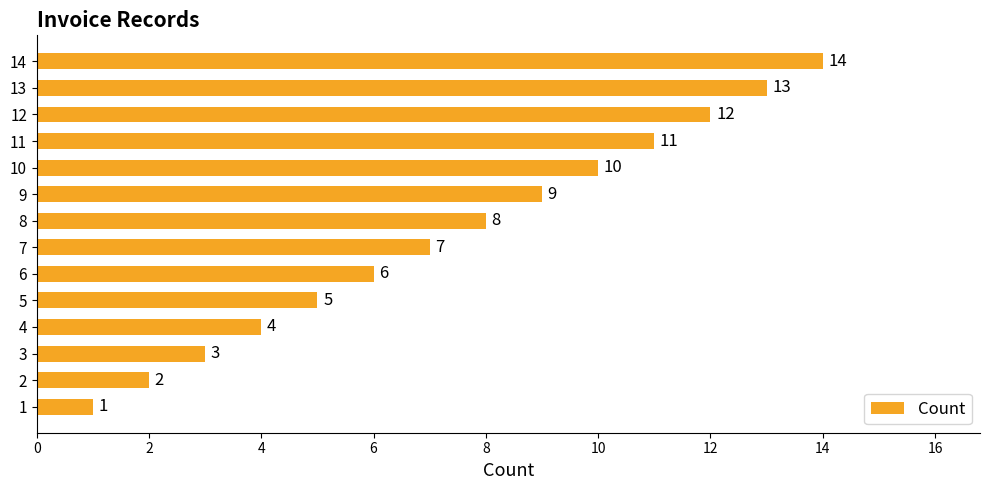

What is the sum of all values?

105